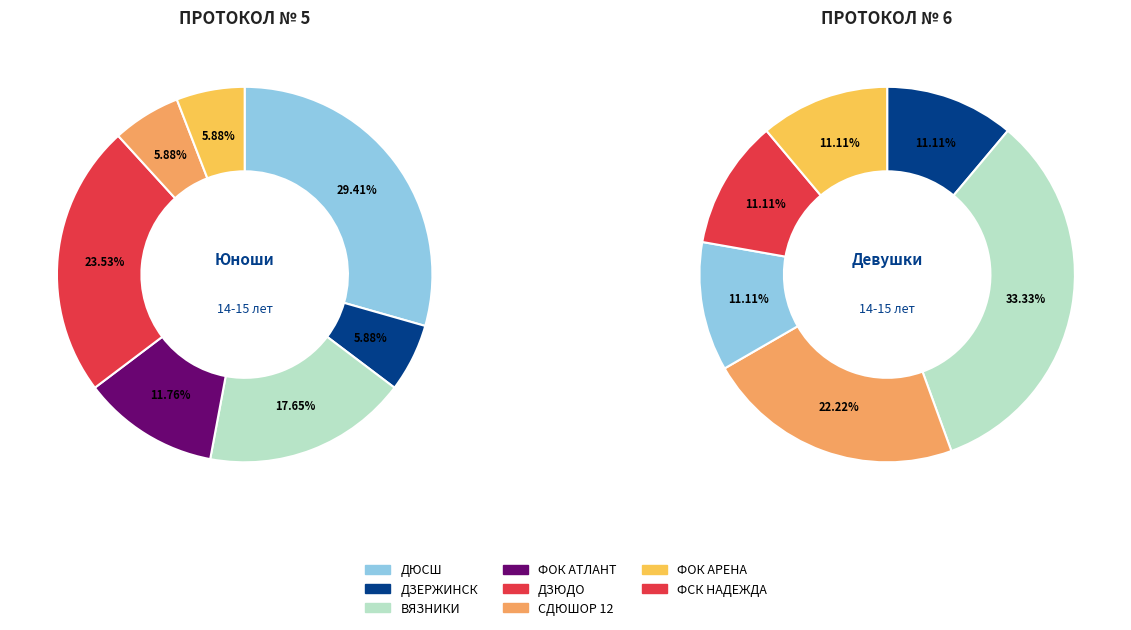

Which has a higher value, ФОК АТЛАНТ or ДЗЕРЖИНСК?

ФОК АТЛАНТ